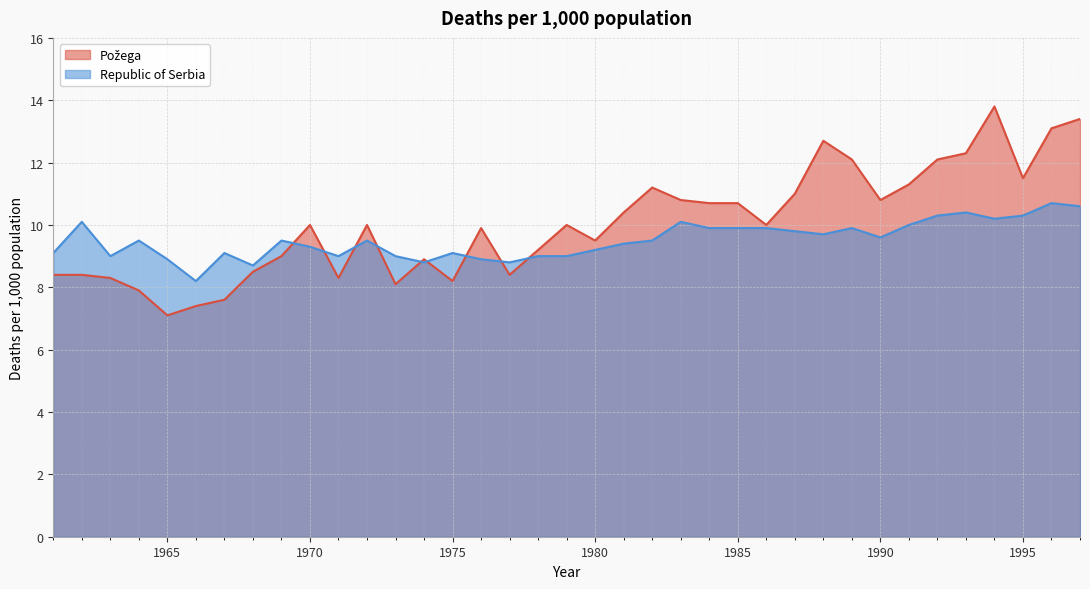

Reading left to right, extract all data points from this chart.

Požega: 1961=8.4	1962=8.4	1963=8.3	1964=7.9	1965=7.1	1966=7.4	1967=7.6	1968=8.5	1969=9.0	1970=10.0	1971=8.3	1972=10.0	1973=8.1	1974=8.9	1975=8.2	1976=9.9	1977=8.4	1978=9.2	1979=10.0	1980=9.5	1981=10.4	1982=11.2	1983=10.8	1984=10.7	1985=10.7	1986=10.0	1987=11.0	1988=12.7	1989=12.1	1990=10.8	1991=11.3	1992=12.1	1993=12.3	1994=13.8	1995=11.5	1996=13.1	1997=13.4
Republic of Serbia: 1961=9.1	1962=10.1	1963=9.0	1964=9.5	1965=8.9	1966=8.2	1967=9.1	1968=8.7	1969=9.5	1970=9.3	1971=9.0	1972=9.5	1973=9.0	1974=8.8	1975=9.1	1976=8.9	1977=8.8	1978=9.0	1979=9.0	1980=9.2	1981=9.4	1982=9.5	1983=10.1	1984=9.9	1985=9.9	1986=9.9	1987=9.8	1988=9.7	1989=9.9	1990=9.6	1991=10.0	1992=10.3	1993=10.4	1994=10.2	1995=10.3	1996=10.7	1997=10.6